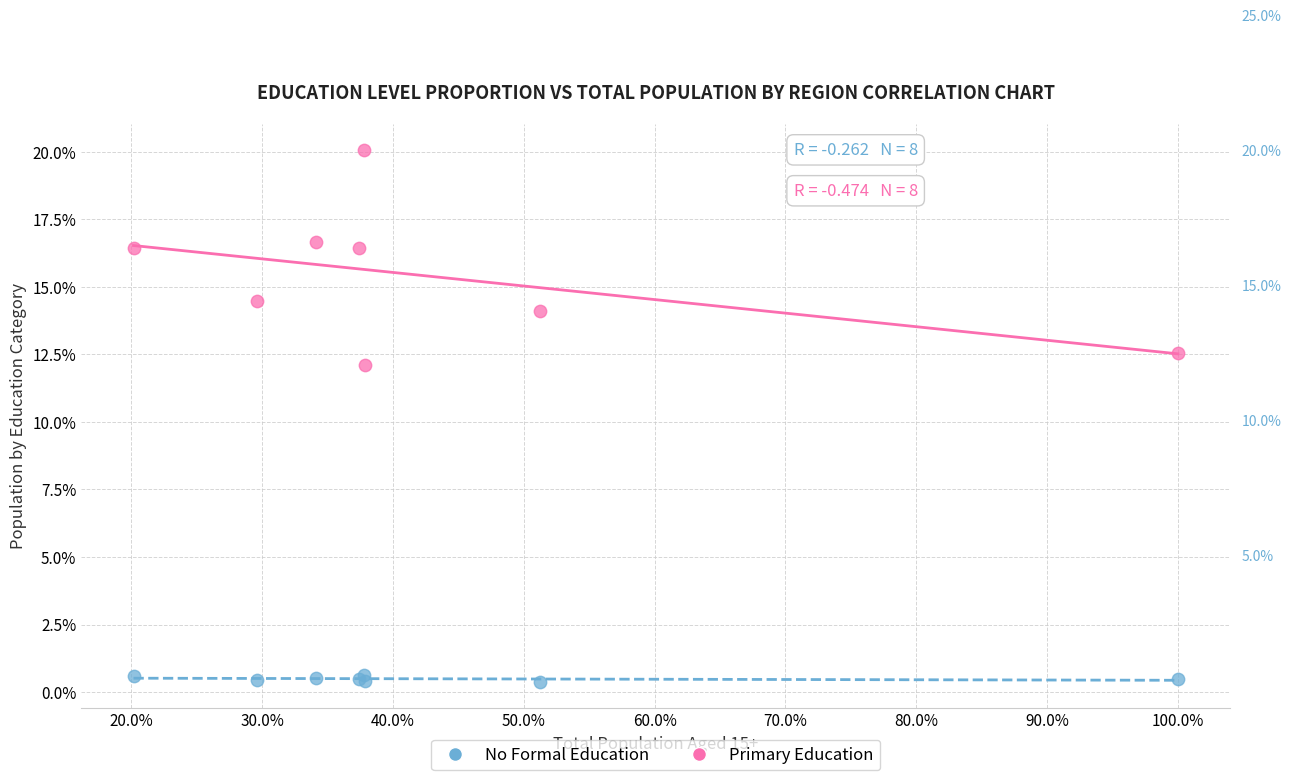

Which series contains the highest Y value?

Primary Education